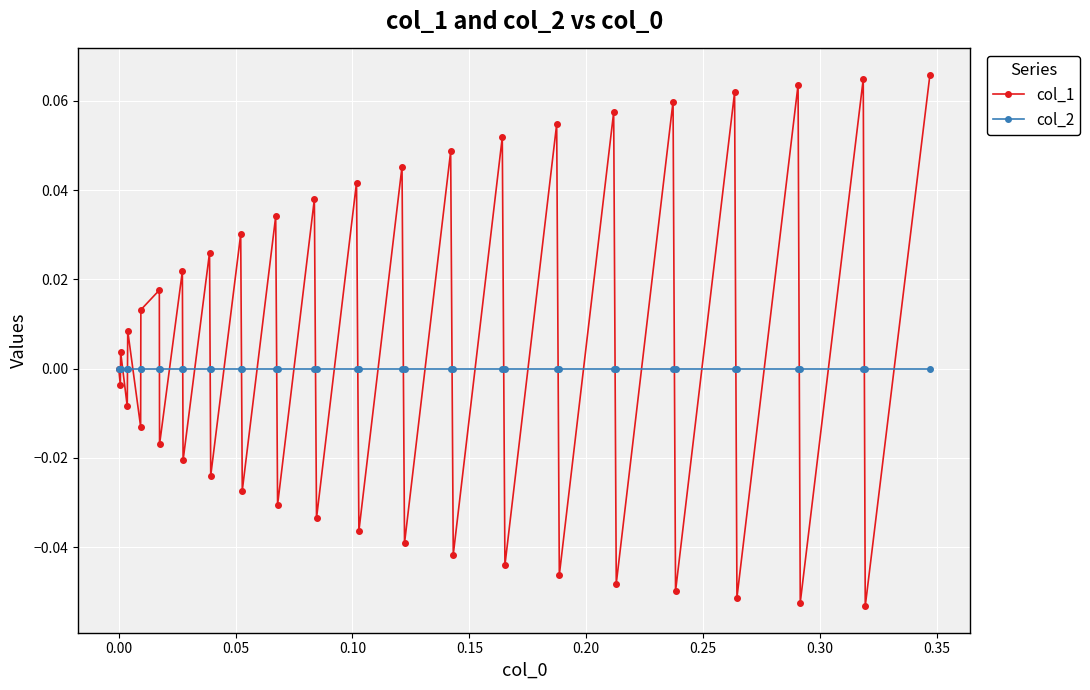

Which series has the largest total across all categories?

col_1